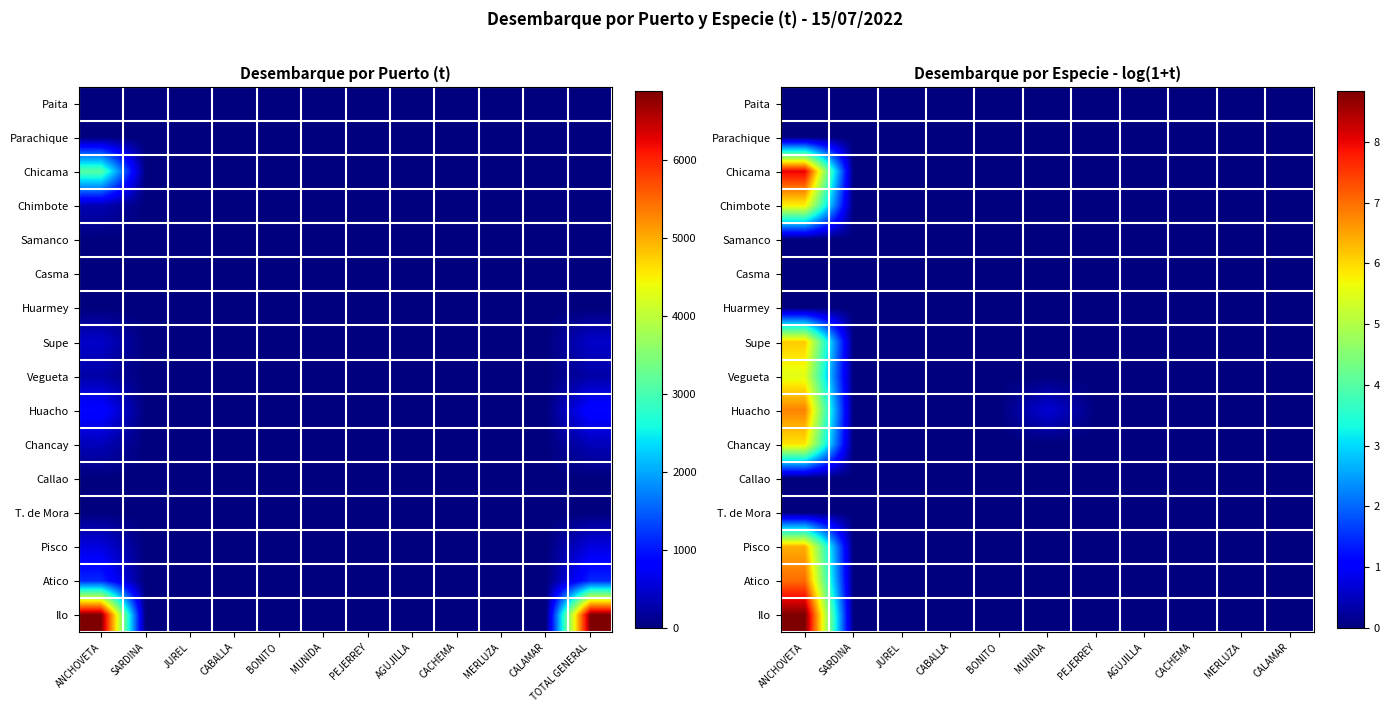

List the series in order of their peak value, highest first.

Ilo, Chicama, Atico, Huacho, Pisco, Supe, Chancay, Chimbote, Vegueta, Paita, Parachique, Samanco, Casma, Huarmey, Callao, T. de Mora